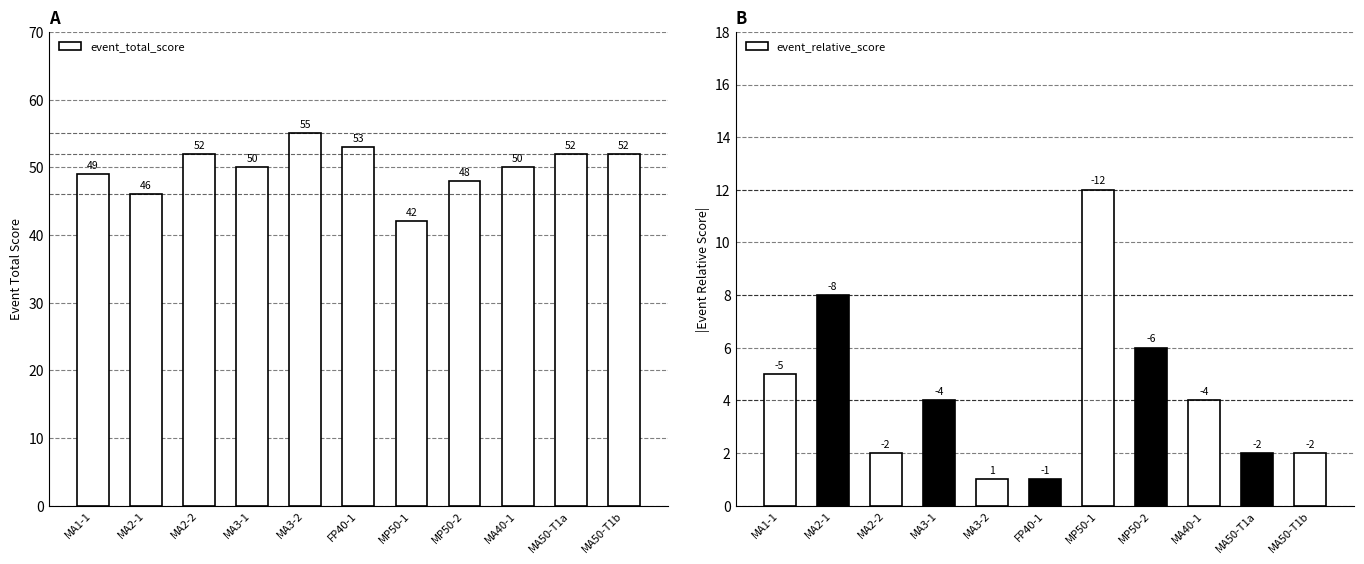

Reading right to left, transcribe all the data shown in this chart.

event_total_score: 52	52	50	48	42	53	55	50	52	46	49
event_relative_score: 2	2	4	6	12	1	1	4	2	8	5